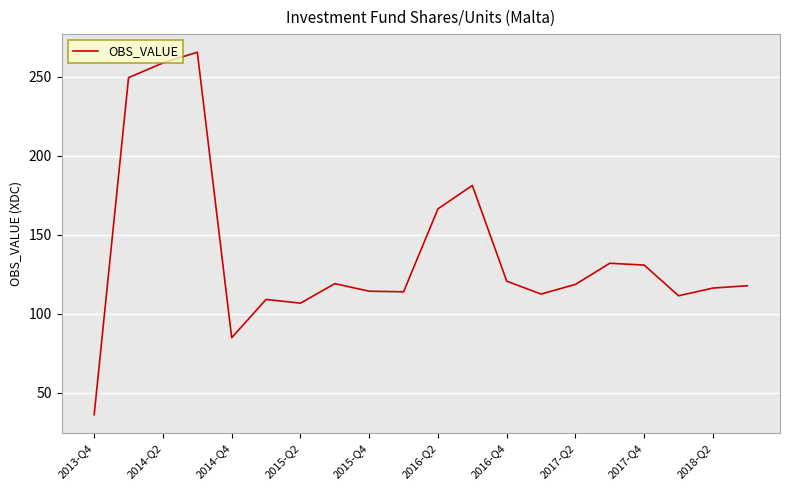

What is the average value?

138.4